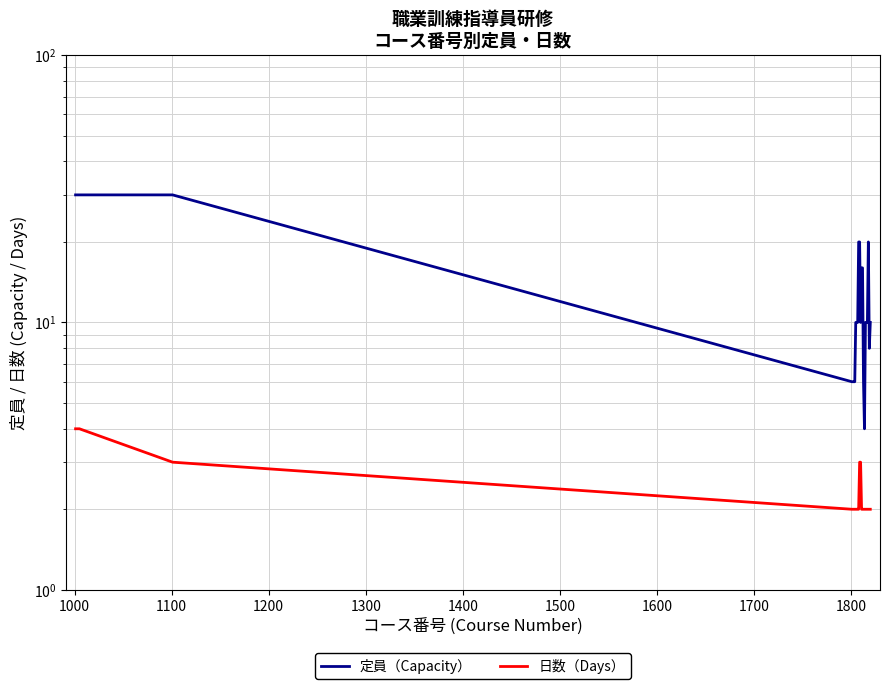

The 定員（Capacity） series shows 3 at 1300. True or false?

False